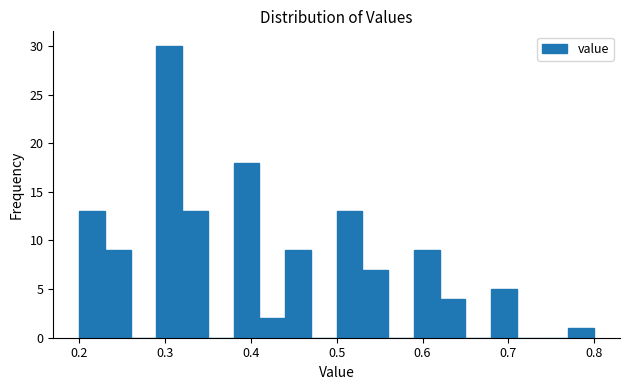

Read against the x-axis, roughly where is the centre of the tallest bar?

0.31